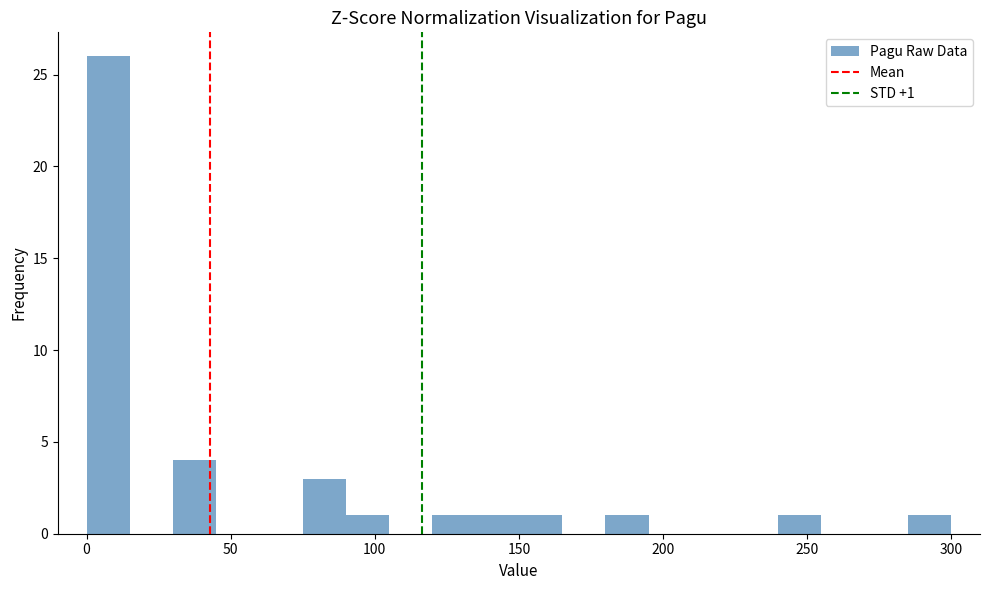

Read against the x-axis, roughly where is the centre of the tallest bar?

10